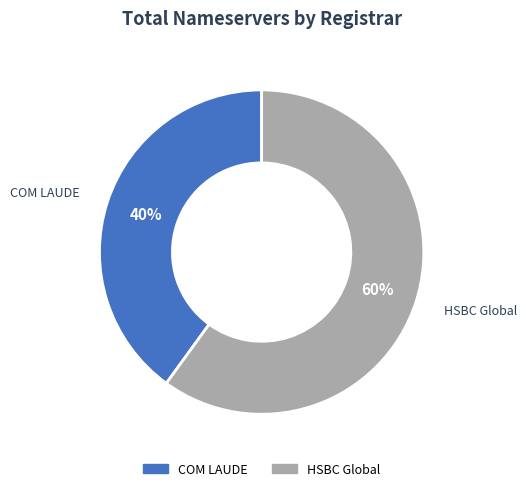

Count the number of slices in the pie.

2